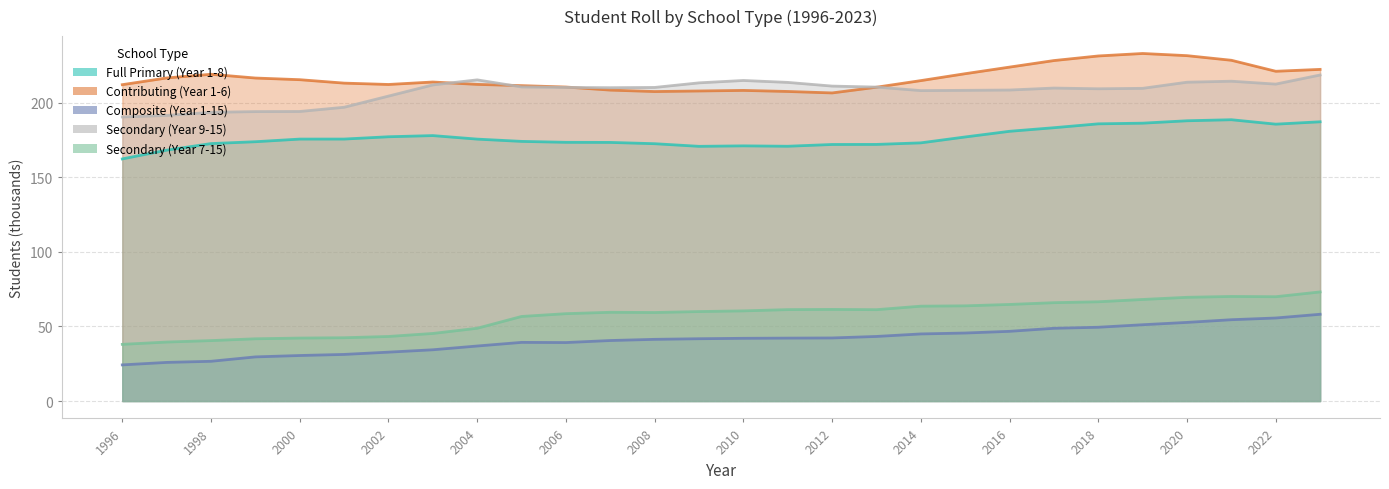

Rank the series by their maximum value, from lowest to highest.

Composite (Year 1-15), Secondary (Year 7-15), Full Primary (Year 1-8), Secondary (Year 9-15), Contributing (Year 1-6)